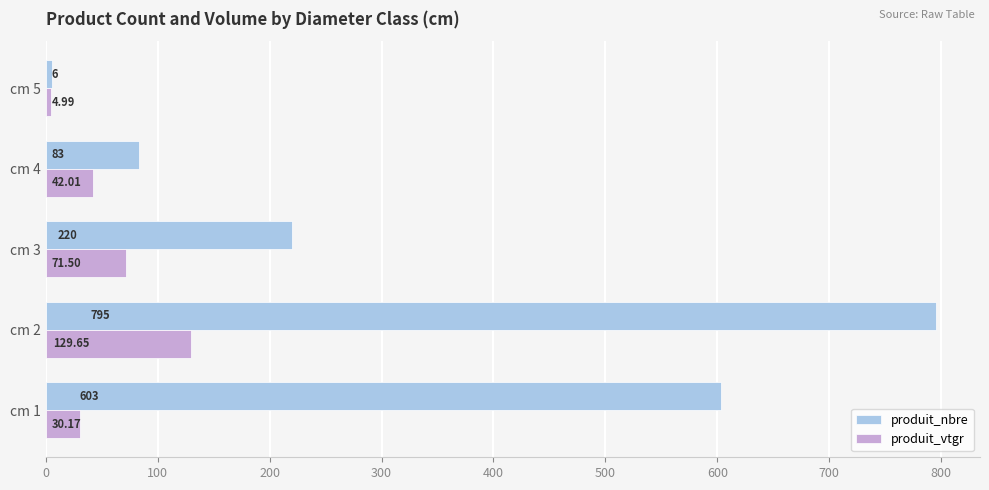

What is the average value of the produit_nbre series?

341.4